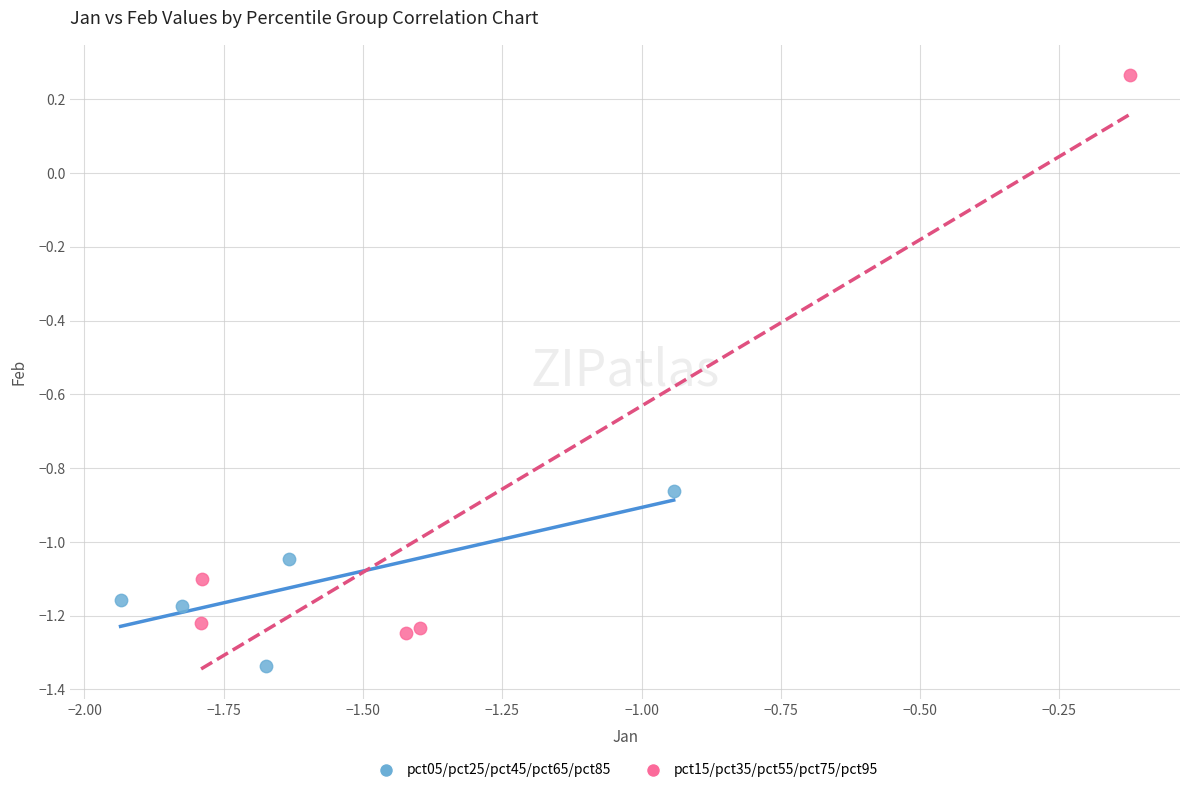

What are all the series names shown in the legend?

pct05/pct25/pct45/pct65/pct85, pct15/pct35/pct55/pct75/pct95